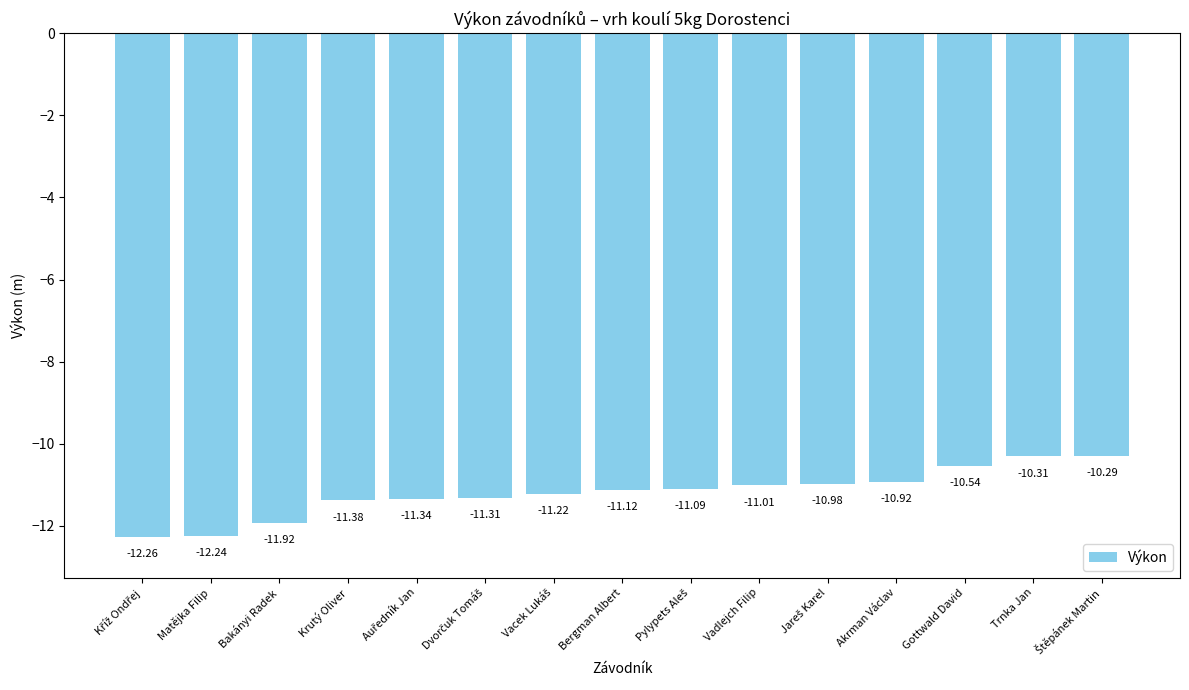

What is the label of the 10th bar from the left?

Vadlejch Filip